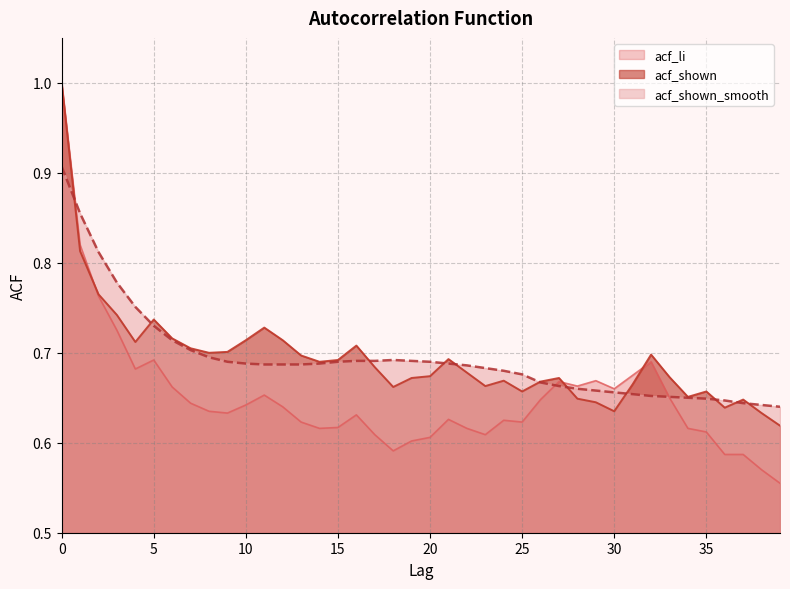

After their last crossing, which series has the higher values: acf_shown or acf_li?

acf_shown